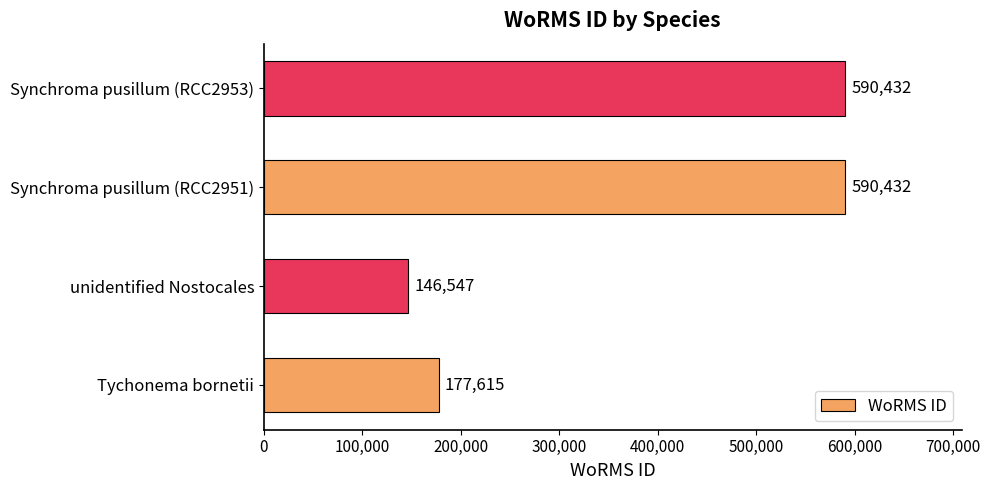

The value at Synchroma pusillum (RCC2953) is 219116. True or false?

False